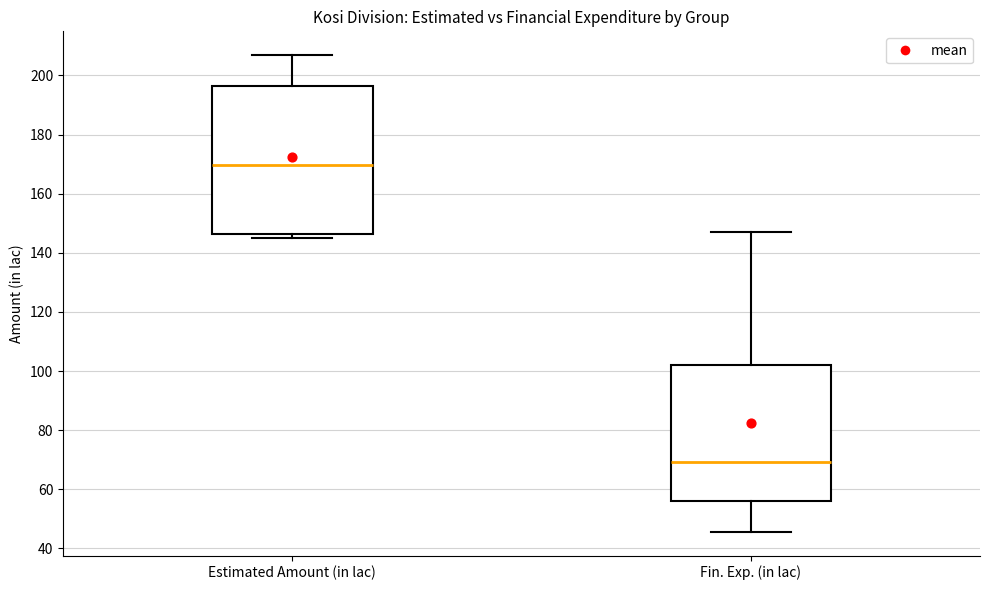

Where is the upper edge of the box for Fin. Exp. (in lac) on the y-axis? The values are not printed on the chart, so give them approximately, as read against the axis.

102